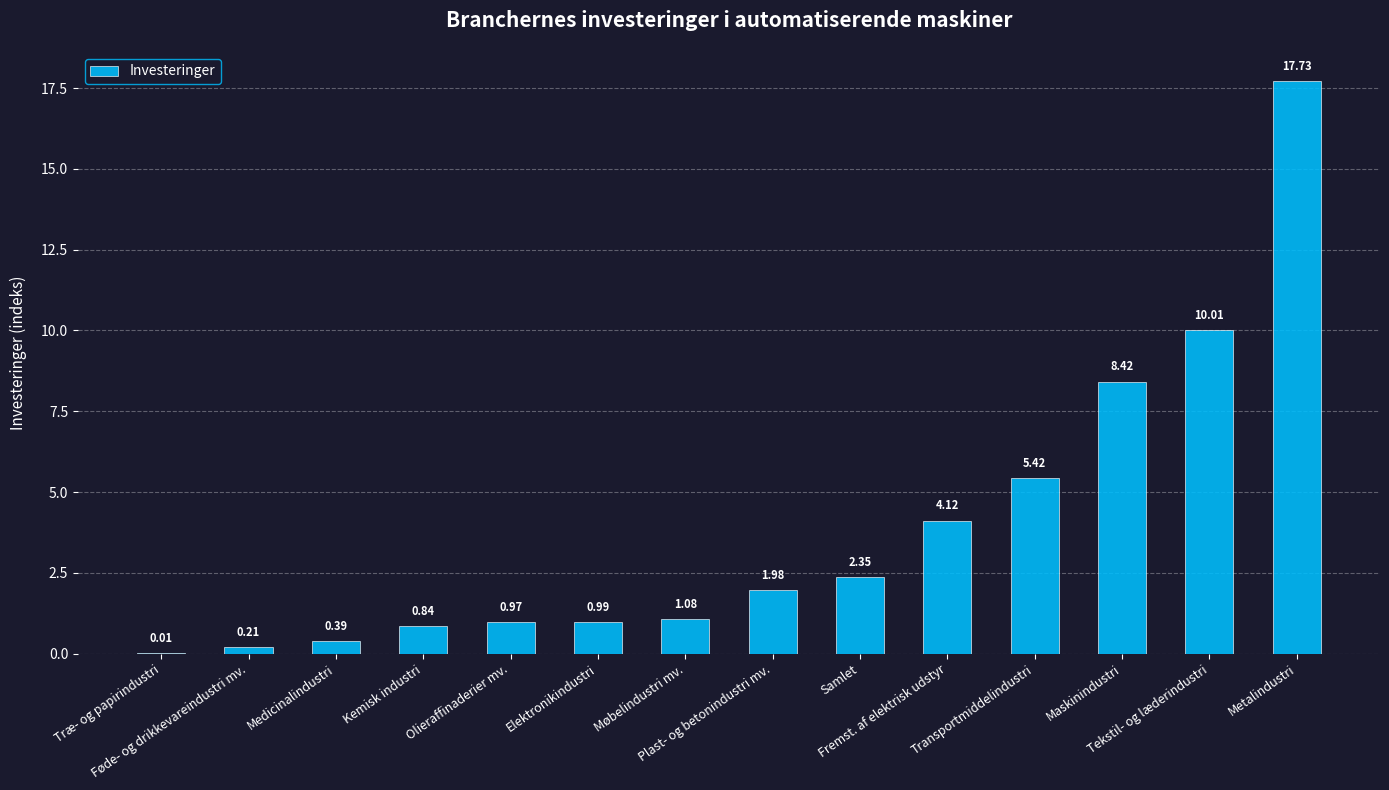

What is the change in value from Træ- og papirindustri to Tekstil- og læderindustri?

+10.0